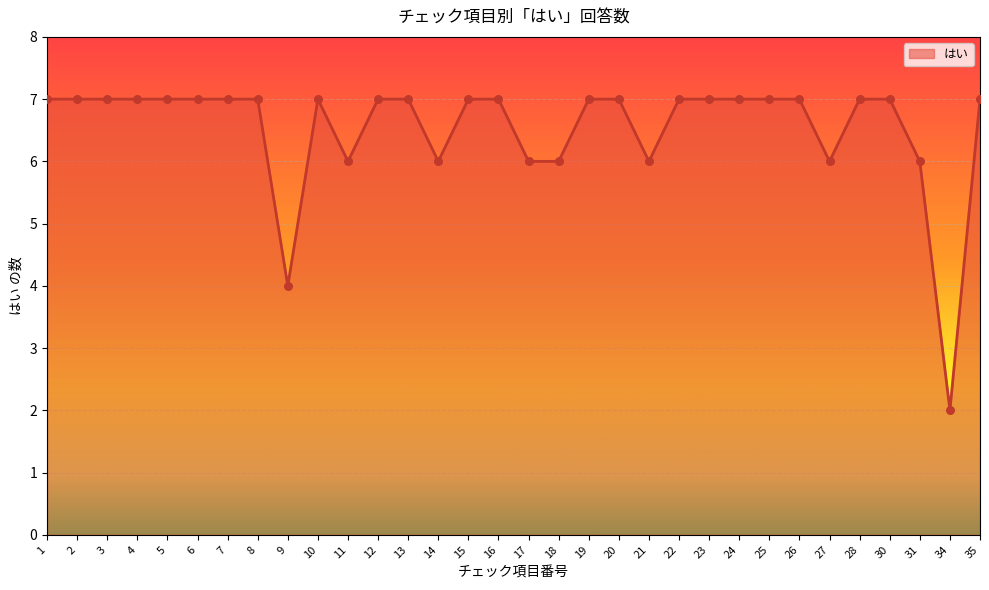

Approximately how many times larger is the value at 27 compared to 7?

0.9